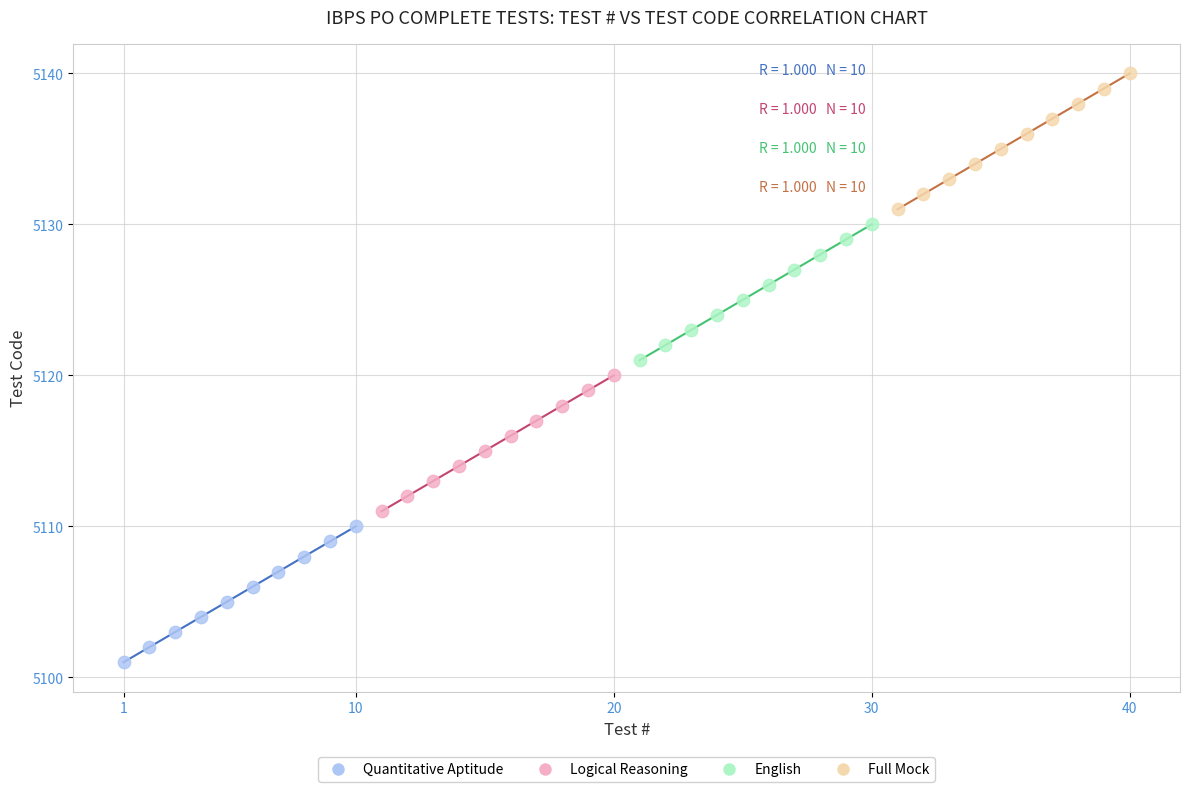

Which series contains the highest Y value?

Full Mock